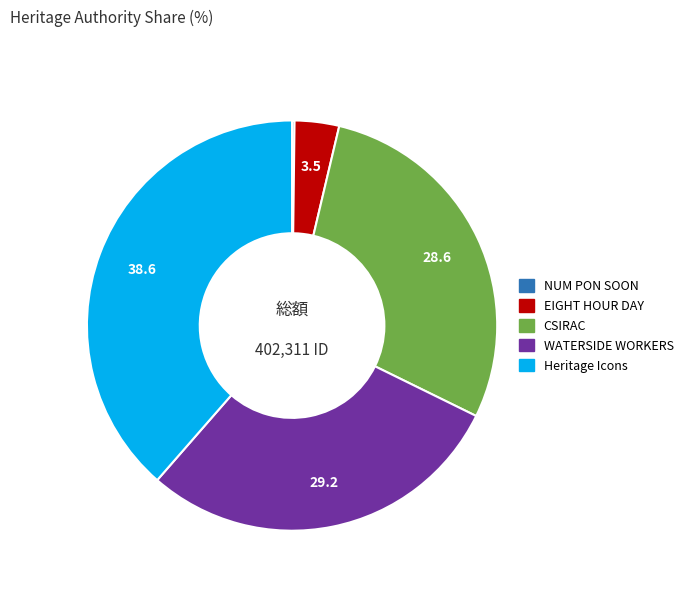

Does any single category account for the majority?

No